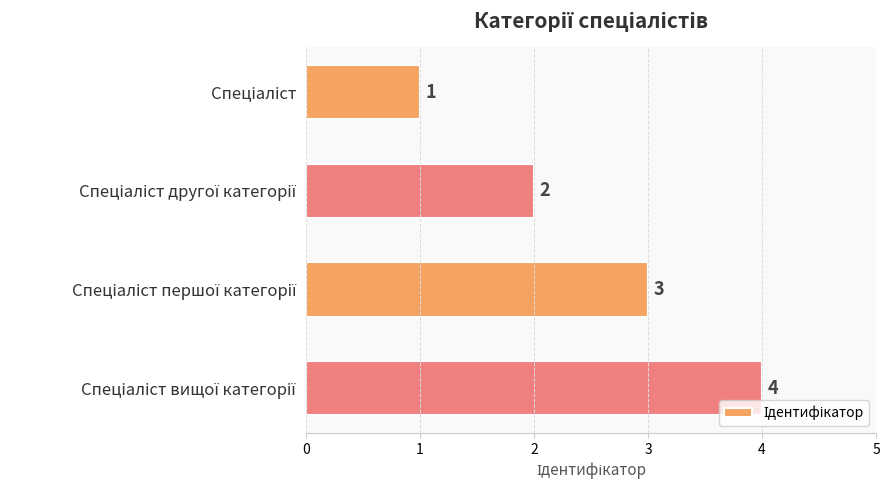

What is the value of the 1st bar from the top?

1